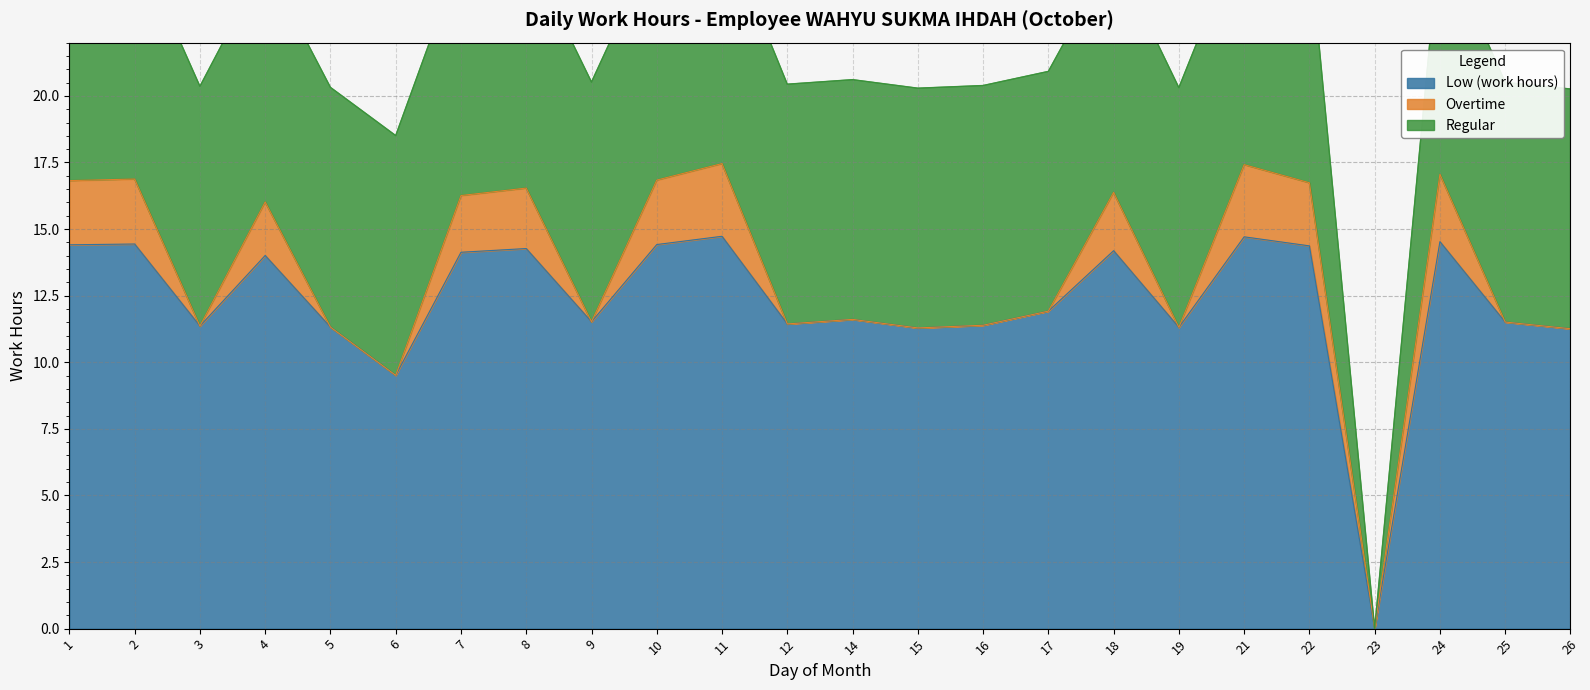

True or false: Overtime has a value of 2.4 at 1.

True